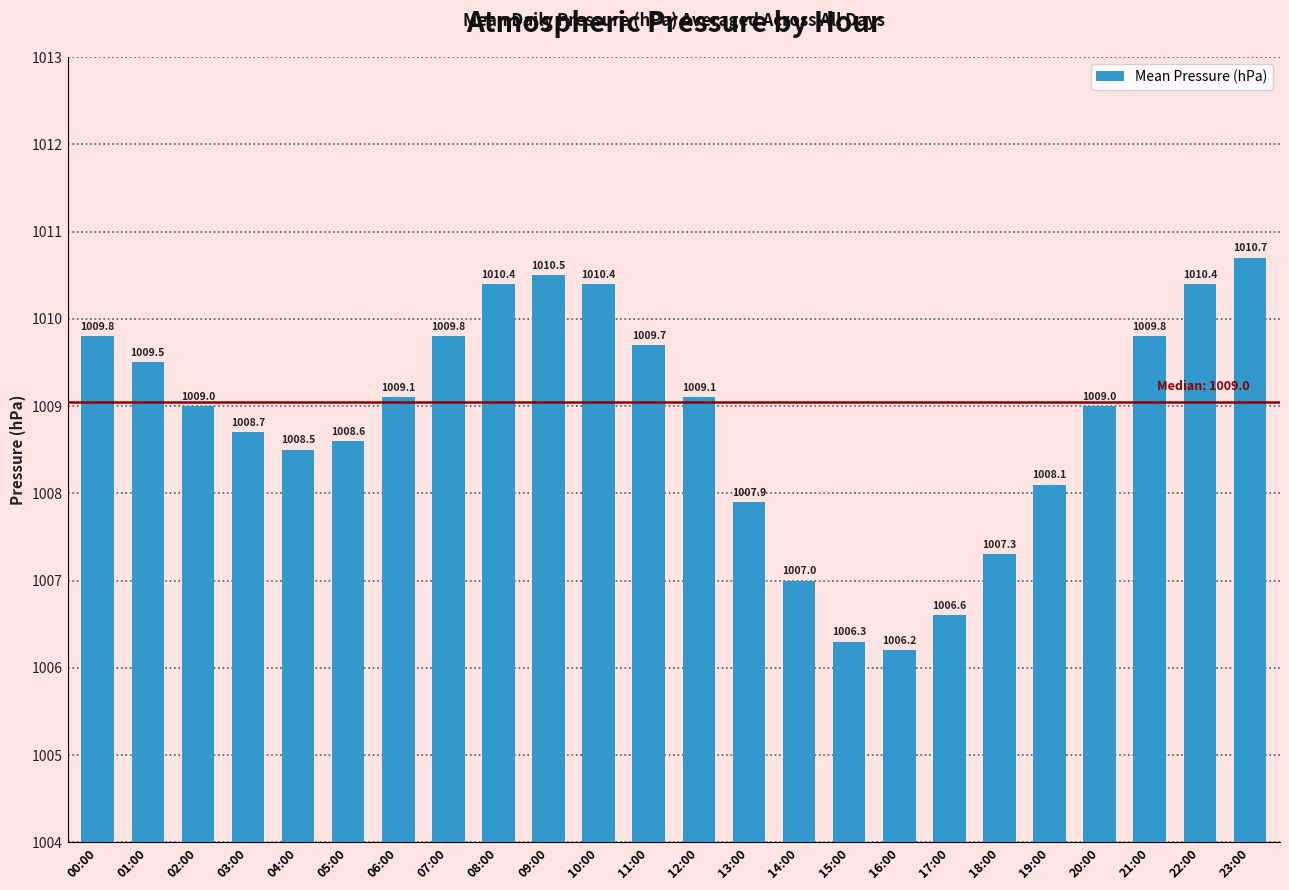

How many data points does each series have?

24